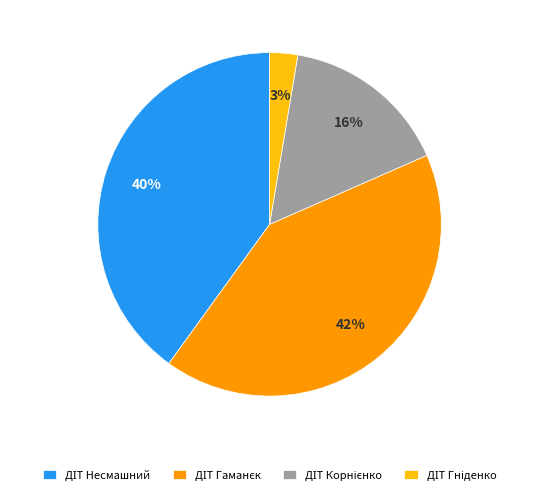

Count the number of slices in the pie.

4